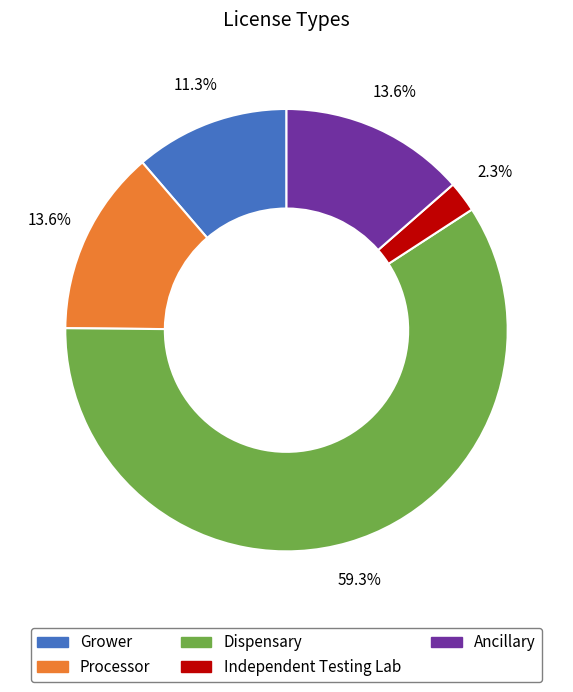

To the nearest percent, what percentage of the pie is Dispensary?

59%